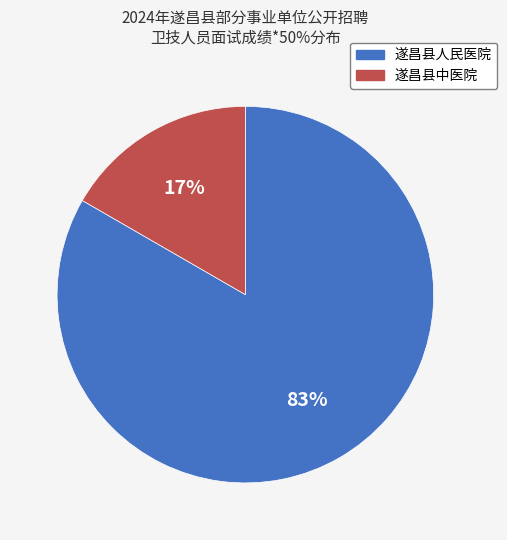

Between 遂昌县人民医院 and 遂昌县中医院, which is larger?

遂昌县人民医院